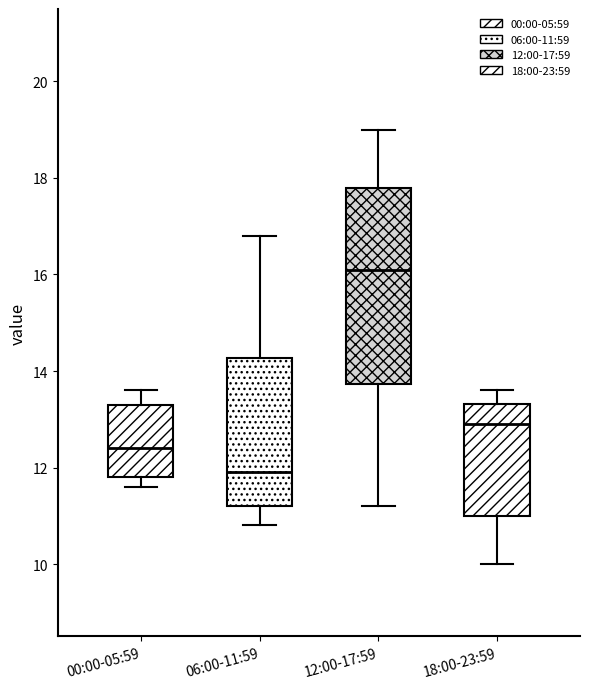

Which box is the tallest, from its lower edge to its upper edge?

12:00-17:59